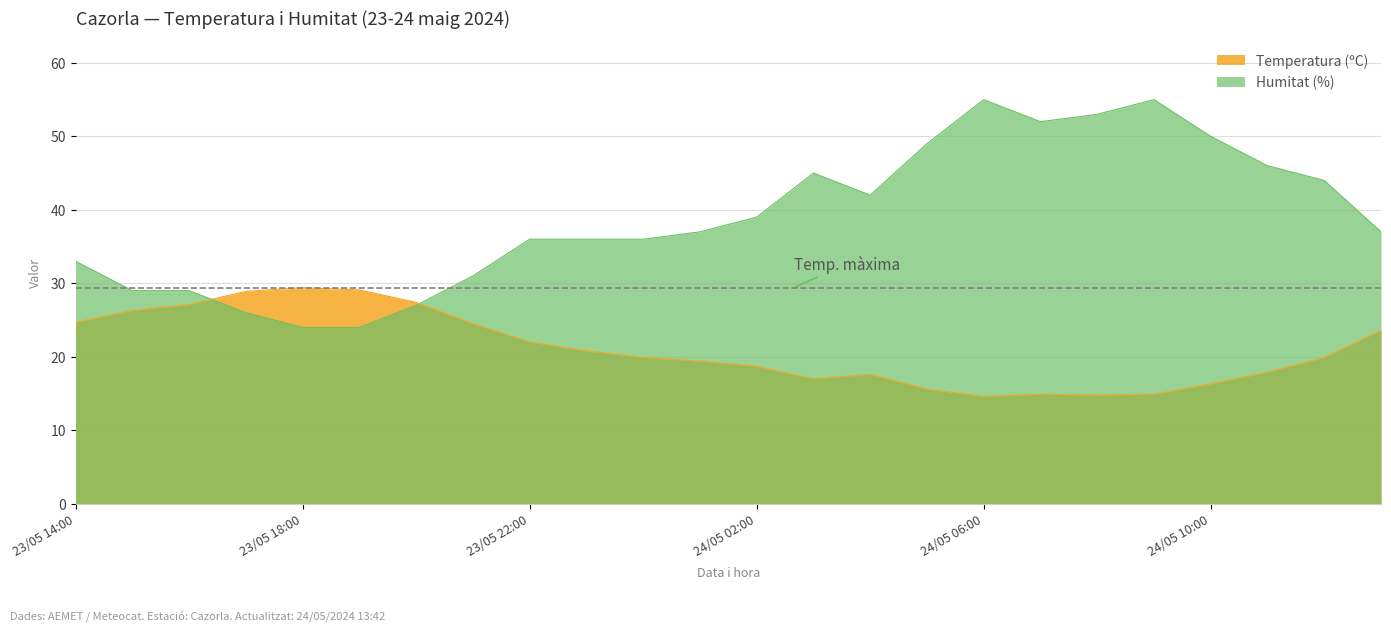

Rank the series by their maximum value, from lowest to highest.

Temperatura (ºC), Humitat (%)